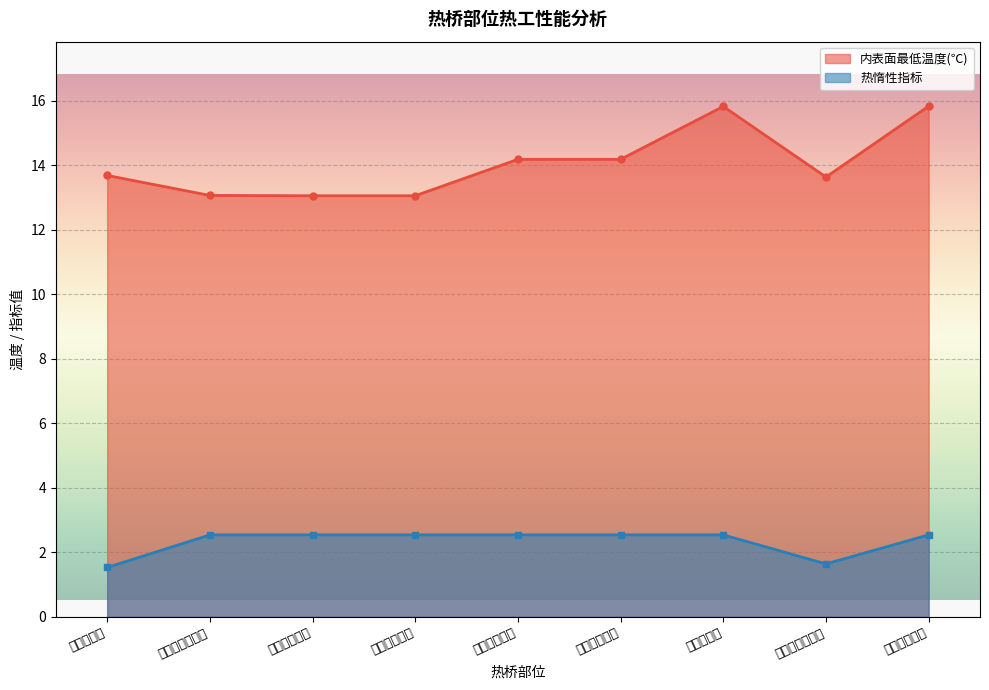

Count the 热惰性指标 values in the range 2 to 3.

7